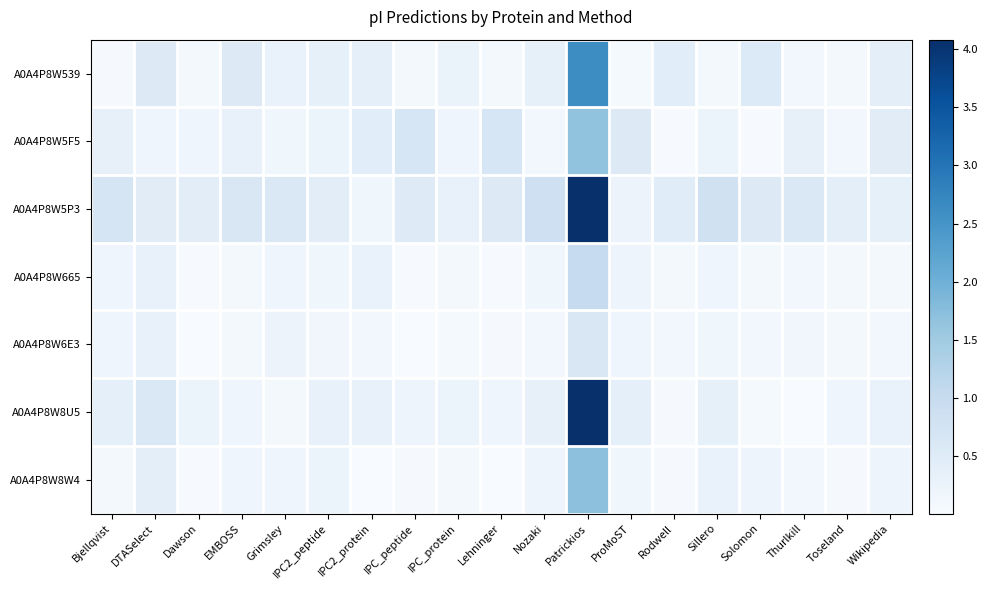

Rank the series by their maximum value, from highest to lowest.

A0A4P8W5P3, A0A4P8W8U5, A0A4P8W539, A0A4P8W8W4, A0A4P8W5F5, A0A4P8W665, A0A4P8W6E3